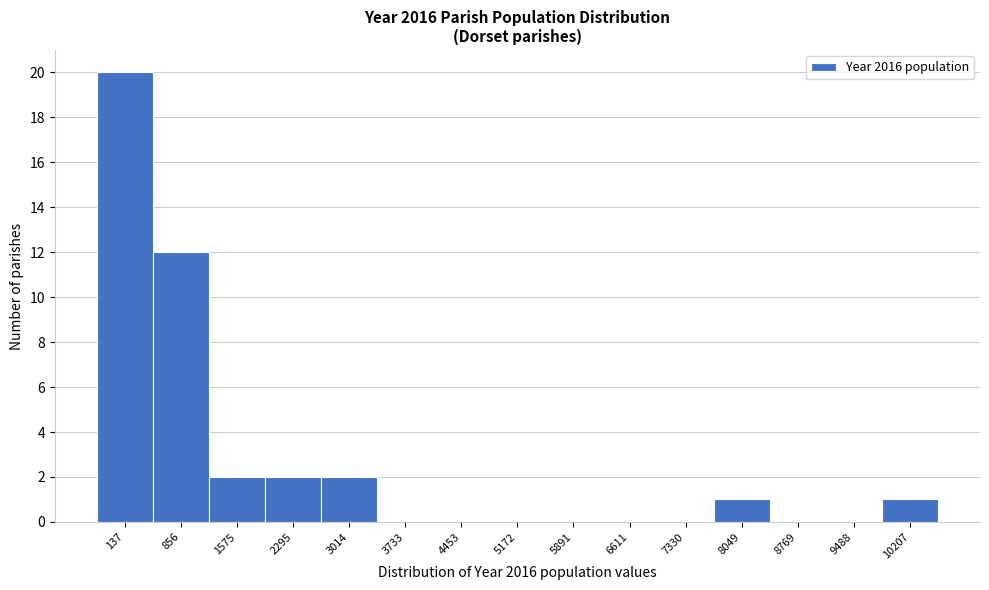

Reading left to right, list all the values displayed in this chart.

137=20	856=12	1575=2	2295=2	3014=2	3733=0	4453=0	5172=0	5891=0	6611=0	7330=0	8049=1	8769=0	9488=0	10207=1